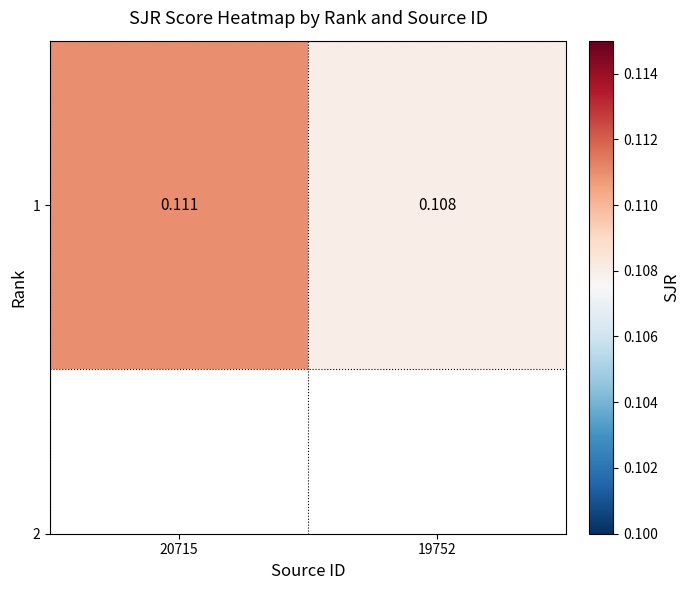

Rank the categories by value from highest to lowest.

20715, 19752